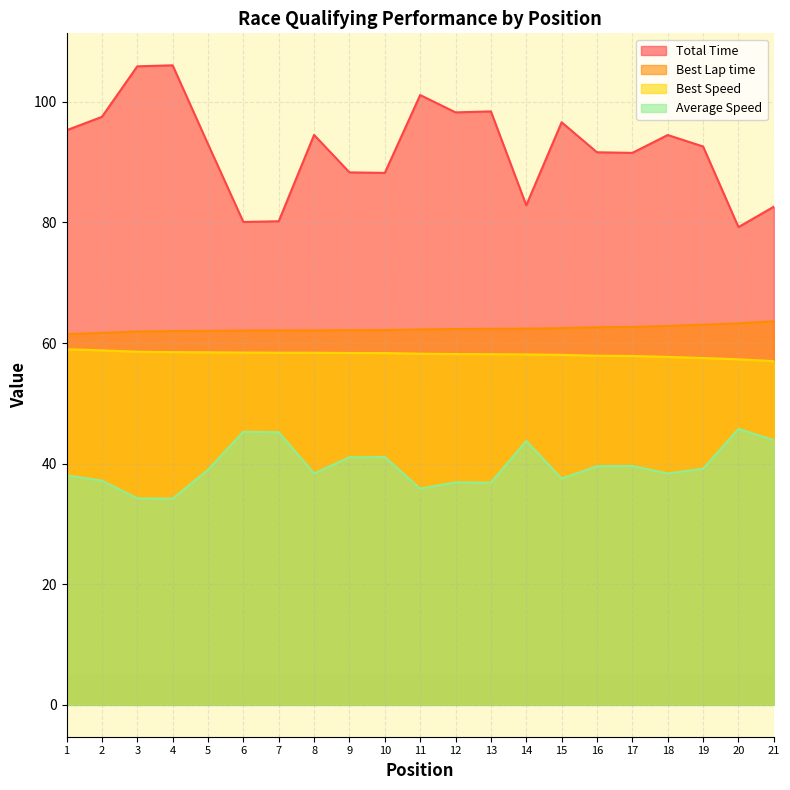

Reading left to right, transcribe all the data shown in this chart.

Total Time: 1=95.3	2=97.5	3=105.9	4=106.1	5=93.0	6=80.1	7=80.2	8=94.5	9=88.3	10=88.2	11=101.1	12=98.3	13=98.4	14=82.8	15=96.6	16=91.6	17=91.5	18=94.5	19=92.6	20=79.2	21=82.6
Best Lap time: 1=61.5	2=61.7	3=61.9	4=62.0	5=62.0	6=62.1	7=62.1	8=62.1	9=62.1	10=62.1	11=62.3	12=62.3	13=62.4	14=62.4	15=62.5	16=62.6	17=62.7	18=62.8	19=63.0	20=63.3	21=63.6
Best Speed: 1=59.0	2=58.8	3=58.6	4=58.5	5=58.5	6=58.4	7=58.4	8=58.4	9=58.3	10=58.3	11=58.2	12=58.2	13=58.1	14=58.1	15=58.0	16=57.9	17=57.9	18=57.7	19=57.5	20=57.3	21=57.0
Average Speed: 1=38.0	2=37.2	3=34.2	4=34.2	5=39.0	6=45.3	7=45.2	8=38.4	9=41.1	10=41.1	11=35.8	12=36.9	13=36.8	14=43.8	15=37.5	16=39.6	17=39.6	18=38.4	19=39.1	20=45.8	21=43.9